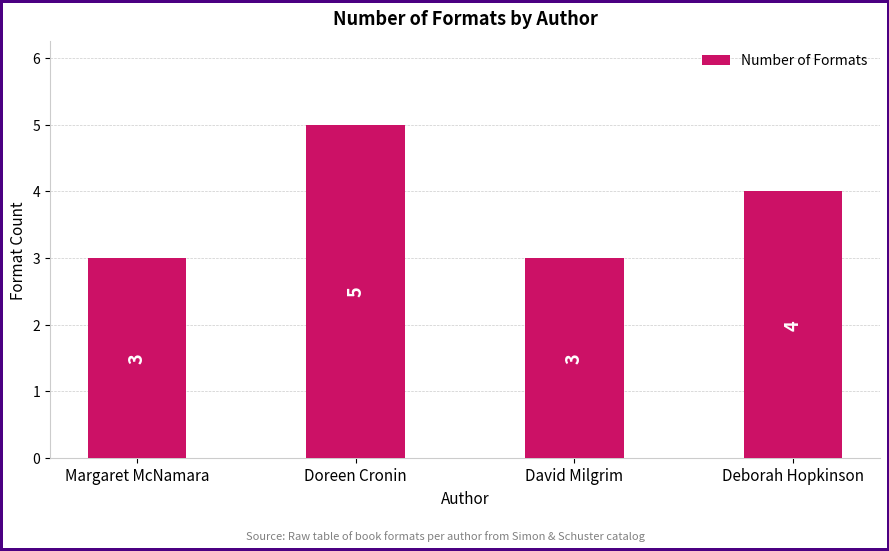

Does the chart contain any negative values?

No